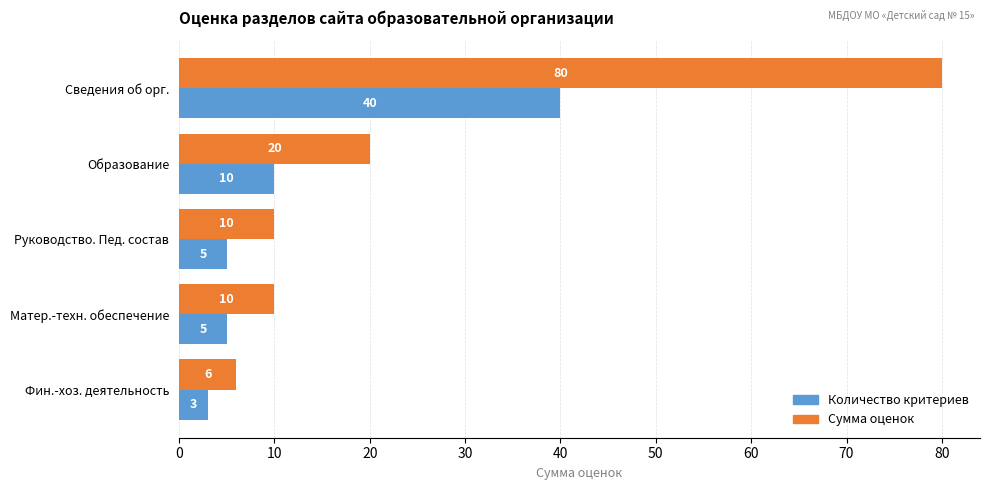

Which category has the lowest value across all series?

Фин.-хоз. деятельность